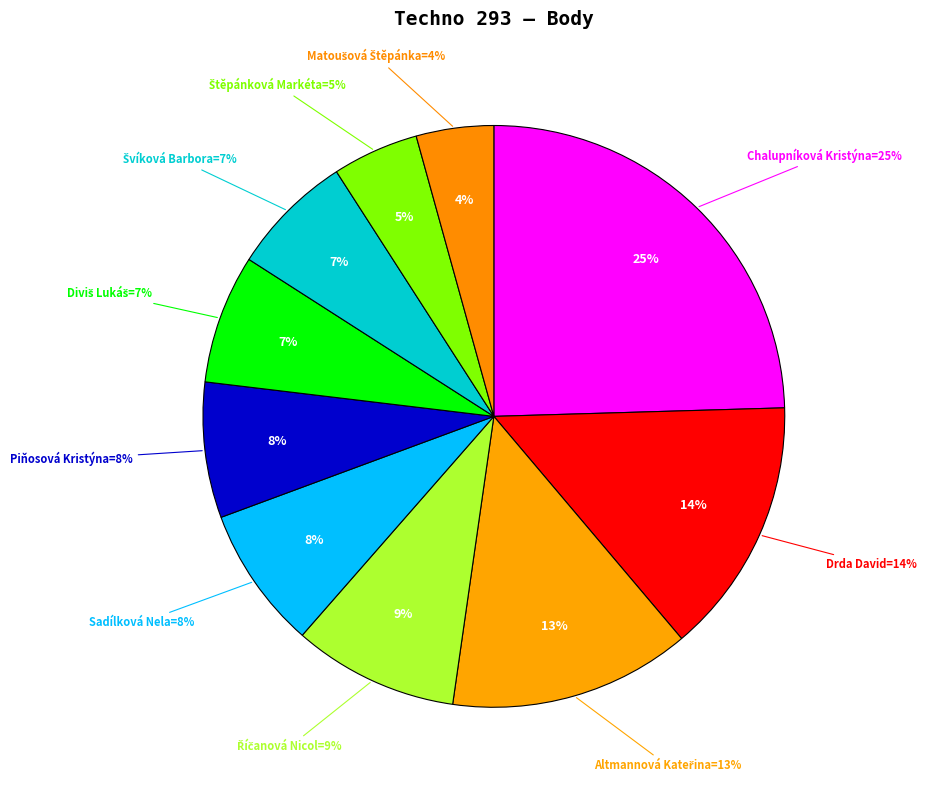

The Altmannová Kateřina slice represents 13% of the pie. True or false?

True